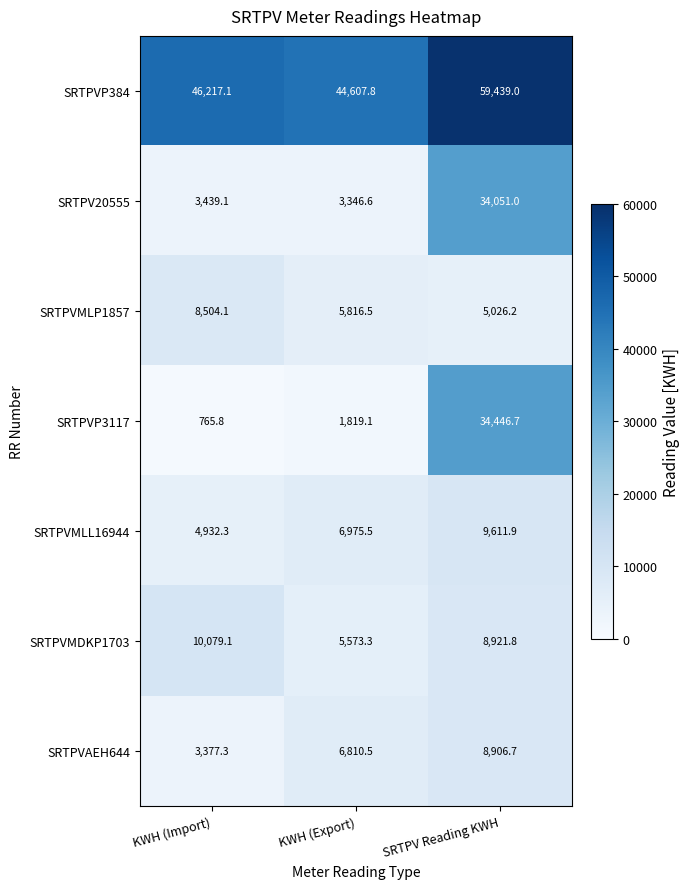

What is the difference between the SRTPVP384 values at SRTPV Reading KWH and KWH (Export)?

14831.2